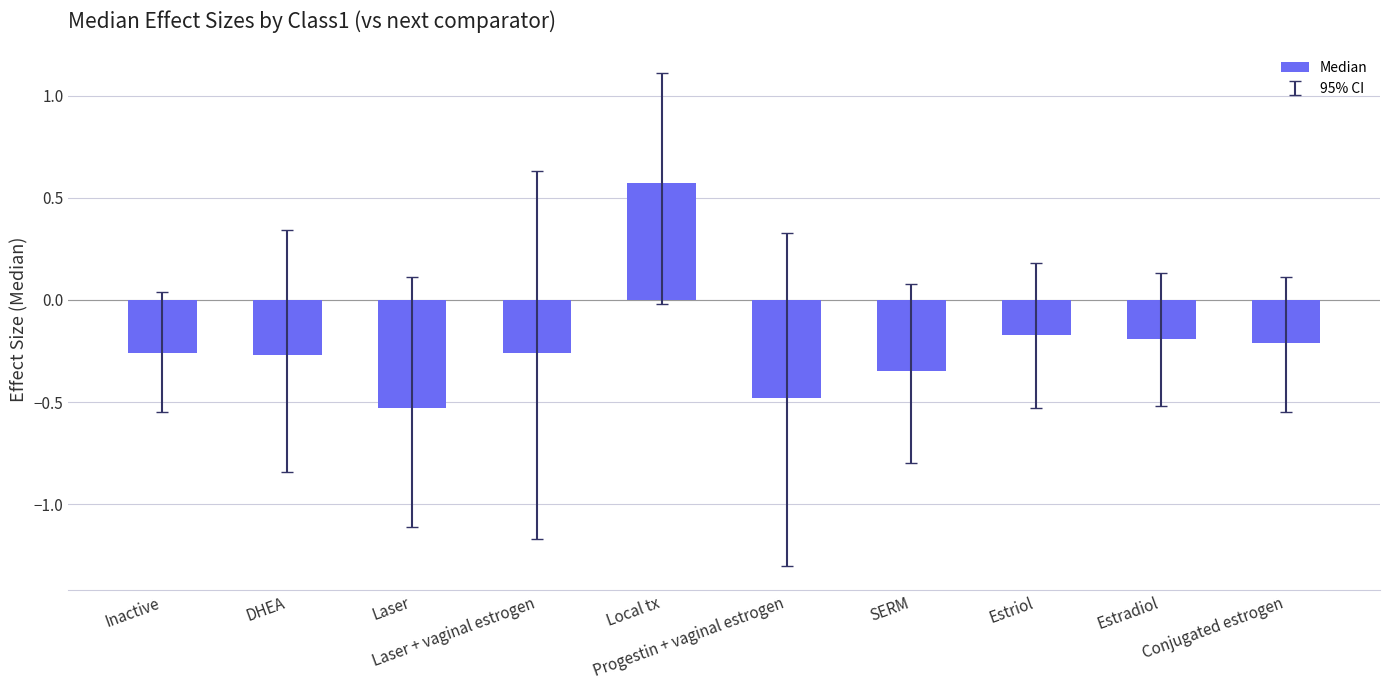

What is the sum of all values?

-2.1